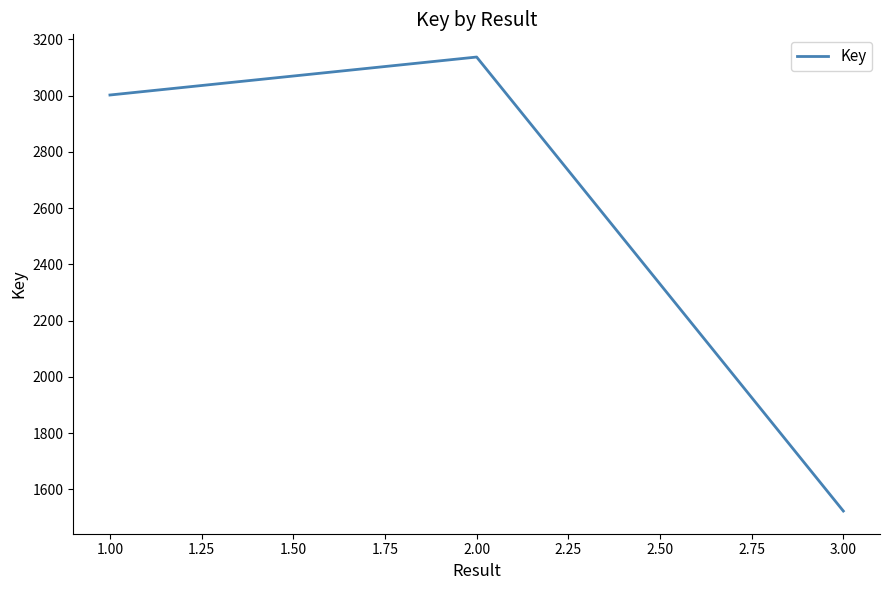

Rank the categories by value from lowest to highest.

3.00, 1.00, 2.00